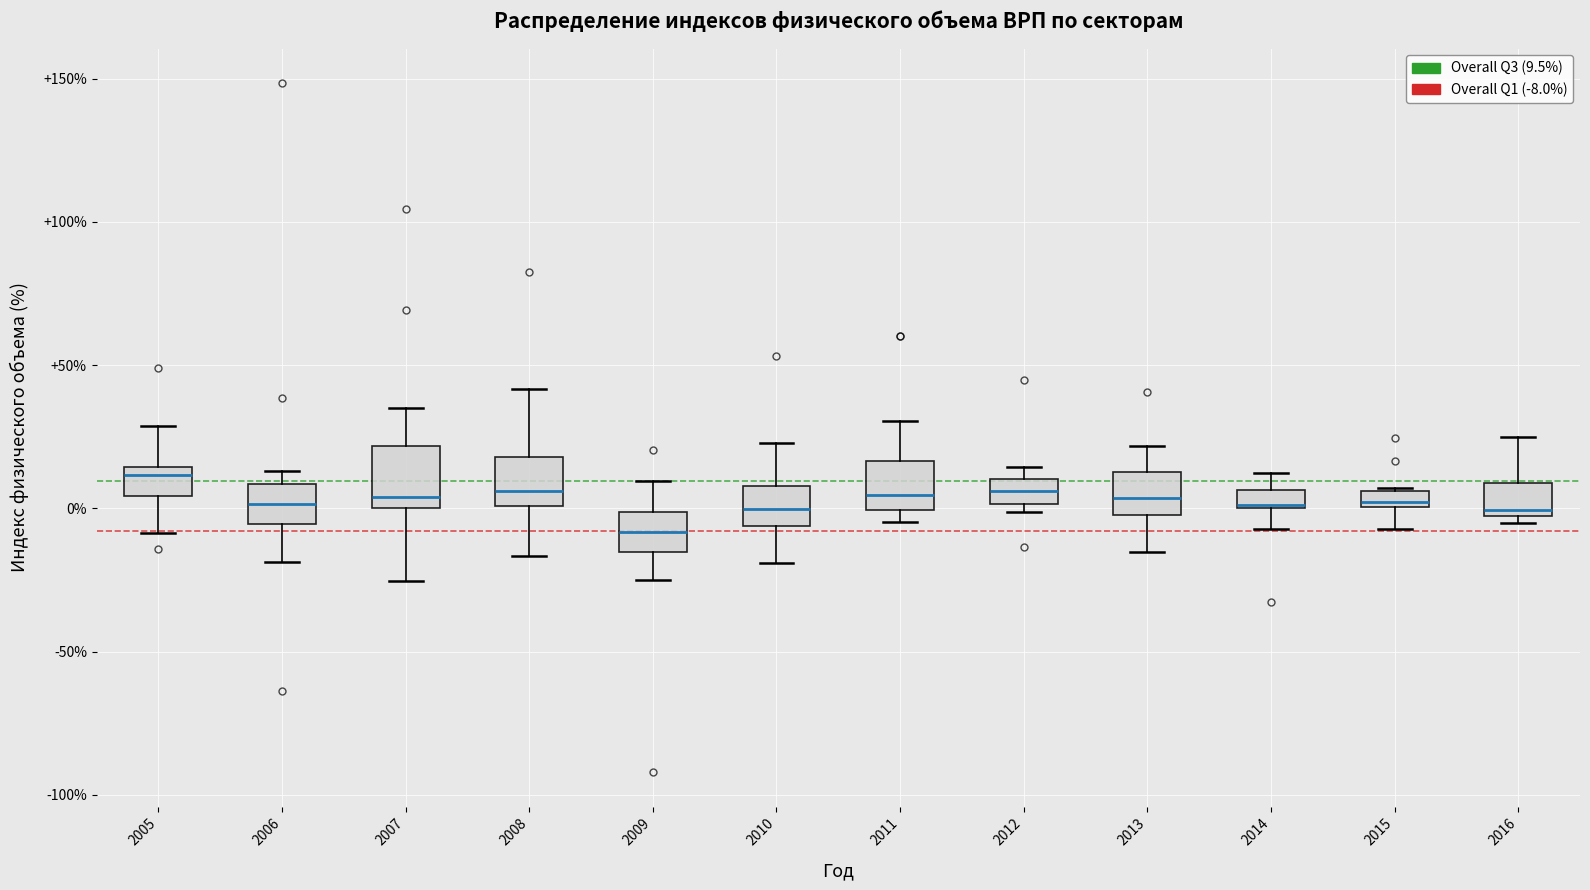

Where is the lower edge of the box at x = 2012 on the y-axis? The values are not printed on the chart, so give them approximately, as read against the axis.

0